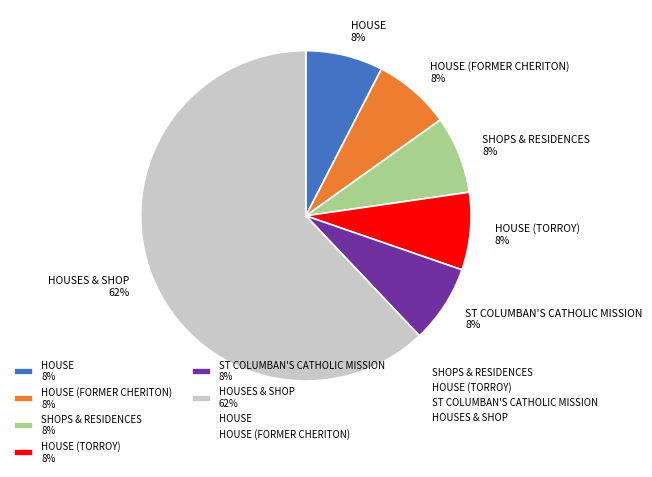

To the nearest percent, what is the average slice percentage?

17%